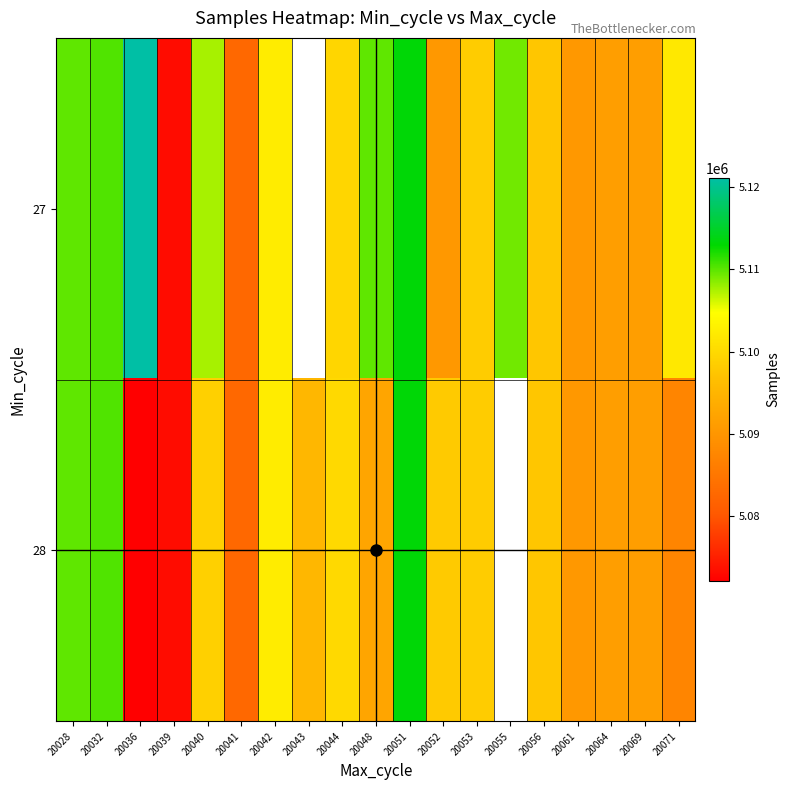

The 28 series shows 5098132.0 at 20052. True or false?

True